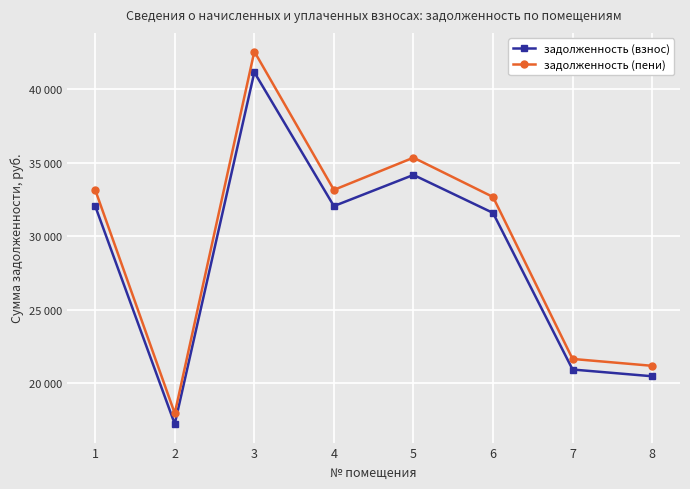

What is the minimum value shown in the chart?

17238.5